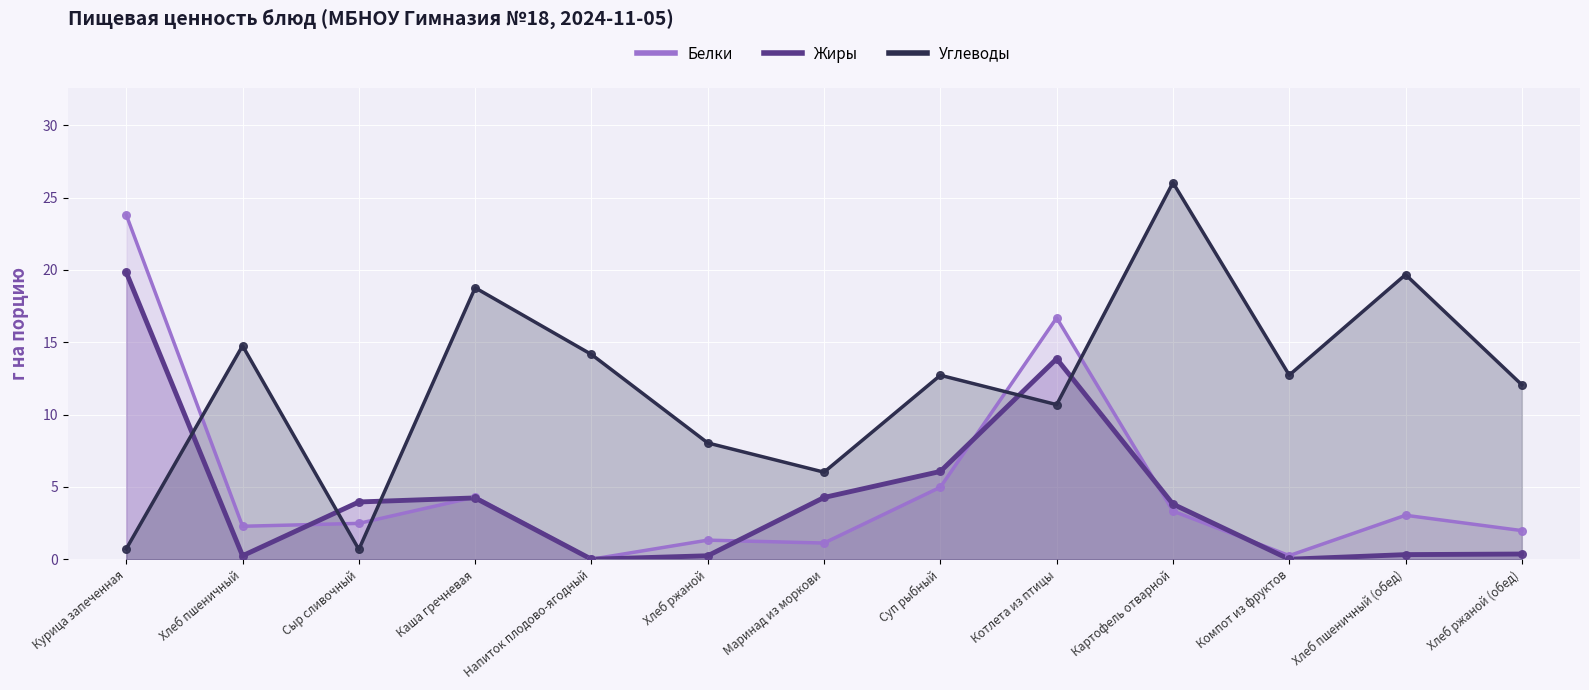

At how many categories does at least one series exceed 17?

4